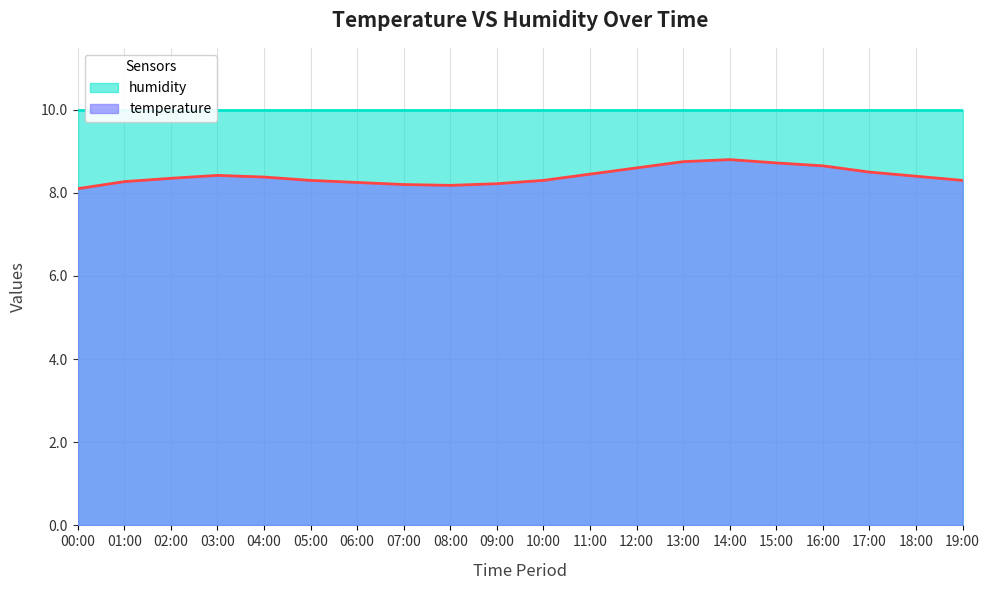

Reading left to right, transcribe all the data shown in this chart.

00:00=8.1	01:00=8.3	02:00=8.3	03:00=8.4	04:00=8.4	05:00=8.3	06:00=8.2	07:00=8.2	08:00=8.2	09:00=8.2	10:00=8.3	11:00=8.4	12:00=8.6	13:00=8.8	14:00=8.8	15:00=8.7	16:00=8.7	17:00=8.5	18:00=8.4	19:00=8.3